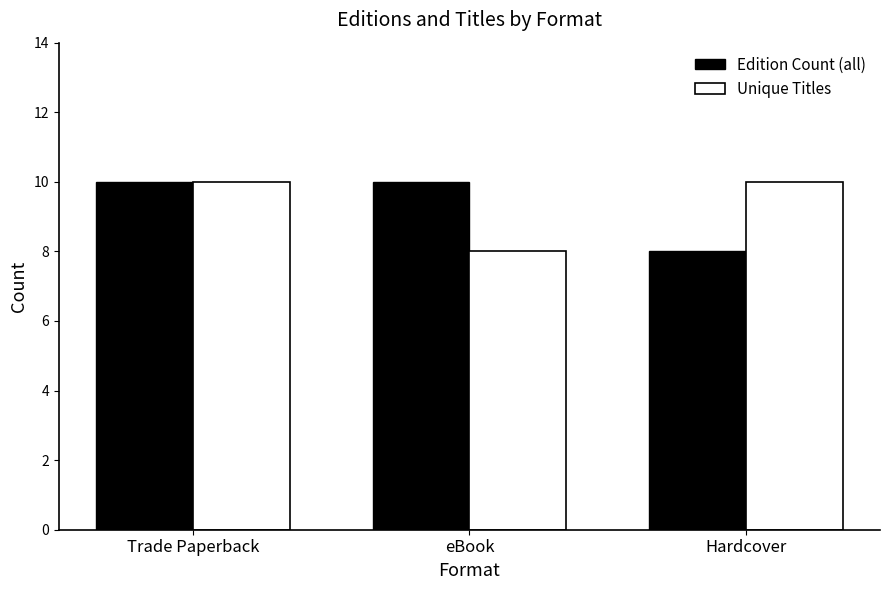

How many bars are there in each group?

2